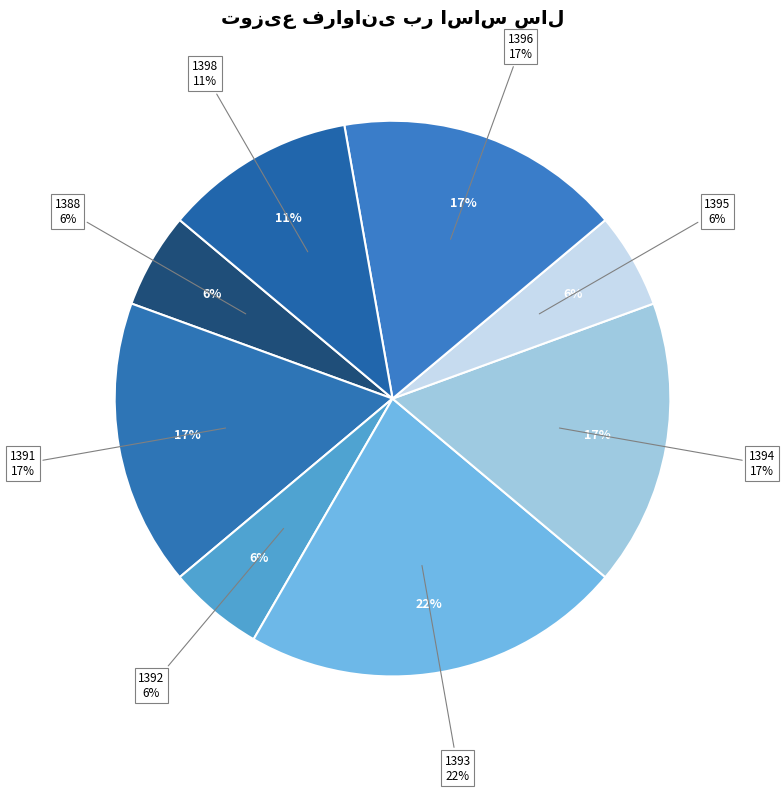

What is the largest slice in the pie chart?

1393